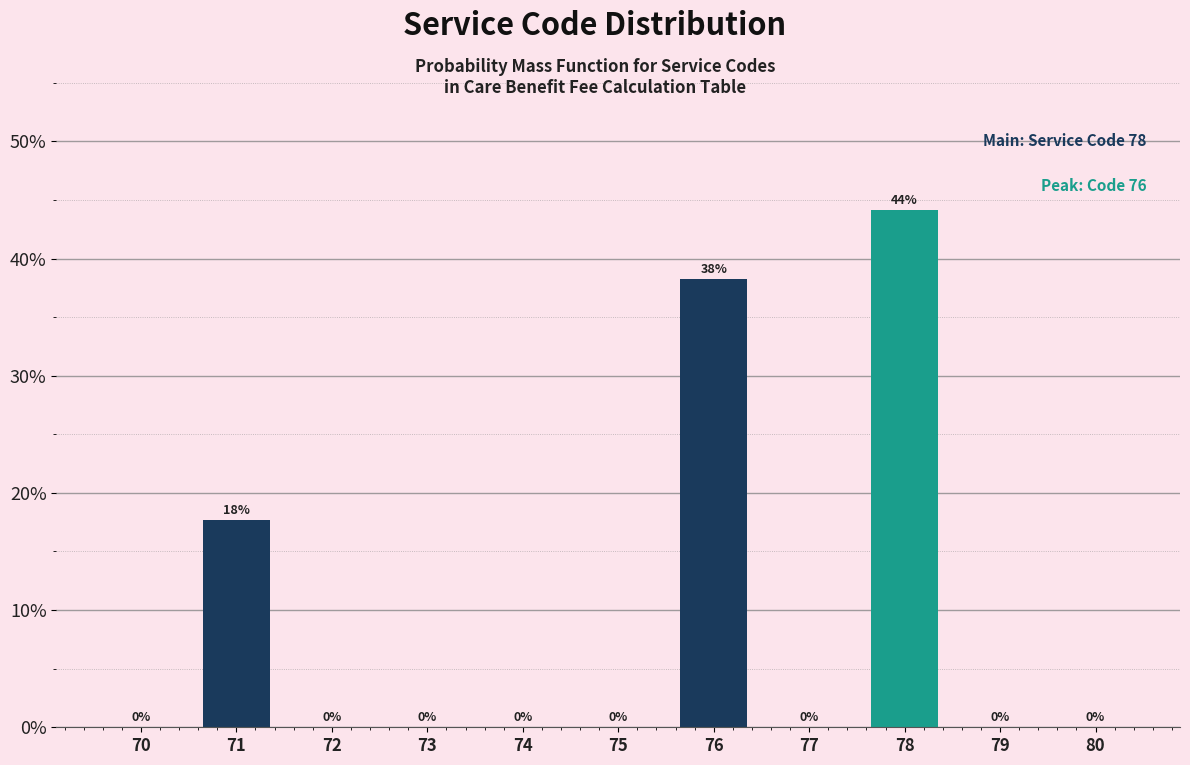

Is it true that the value at 70 is 0.0?

True